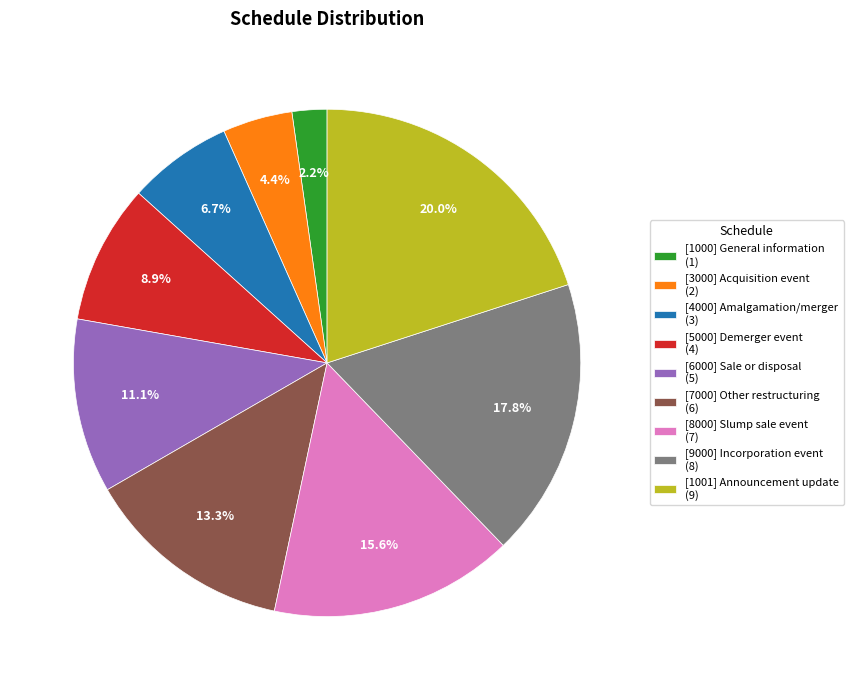

Rank the categories by value from lowest to highest.

[1000] General information, [3000] Acquisition event, [4000] Amalgamation/merger, [5000] Demerger event, [6000] Sale or disposal, [7000] Other restructuring, [8000] Slump sale event, [9000] Incorporation event, [1001] Announcement update